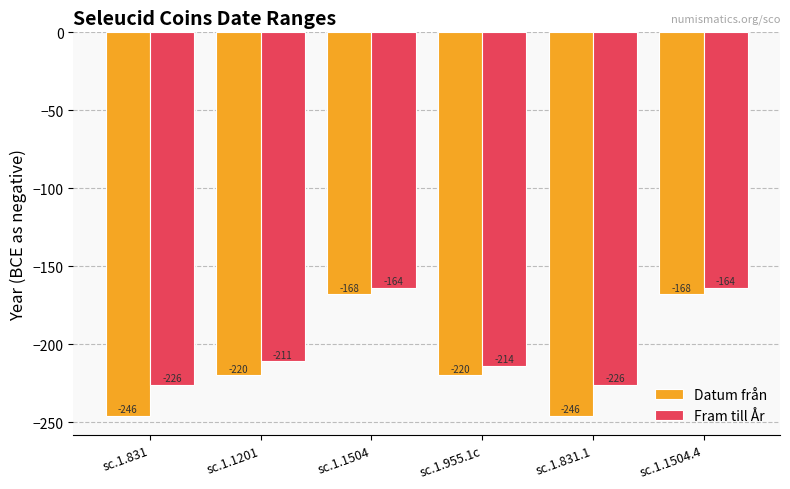

Reading left to right, what are all the values shown in this chart?

Datum från: -246	-220	-168	-220	-246	-168
Fram till År: -226	-211	-164	-214	-226	-164